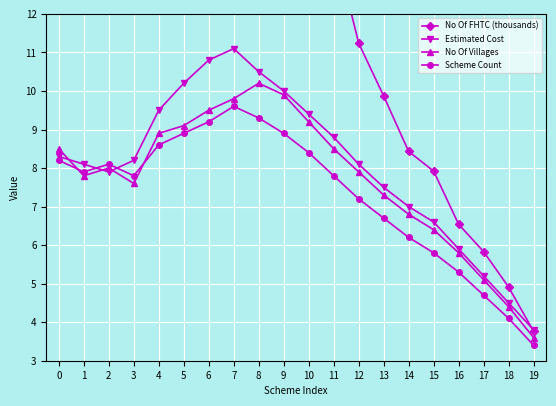

At which category is the sum across all series the highest?

8